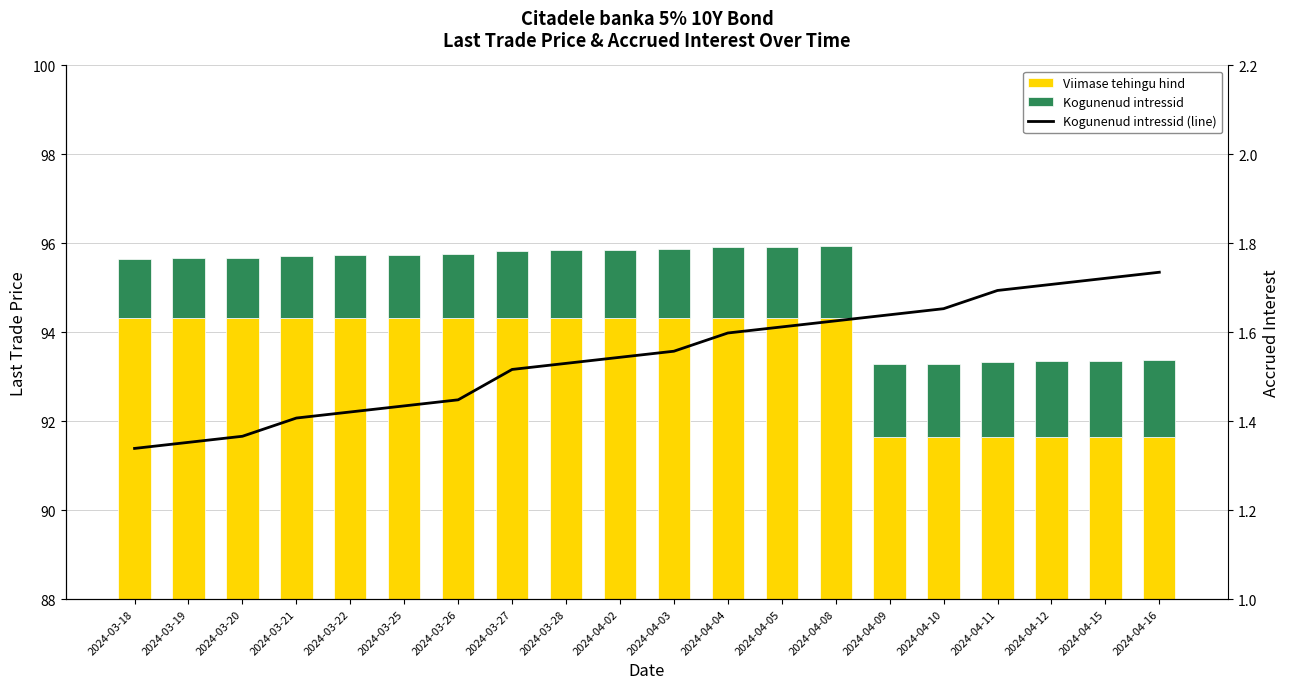

Which series has the largest total across all categories?

Viimase tehingu hind